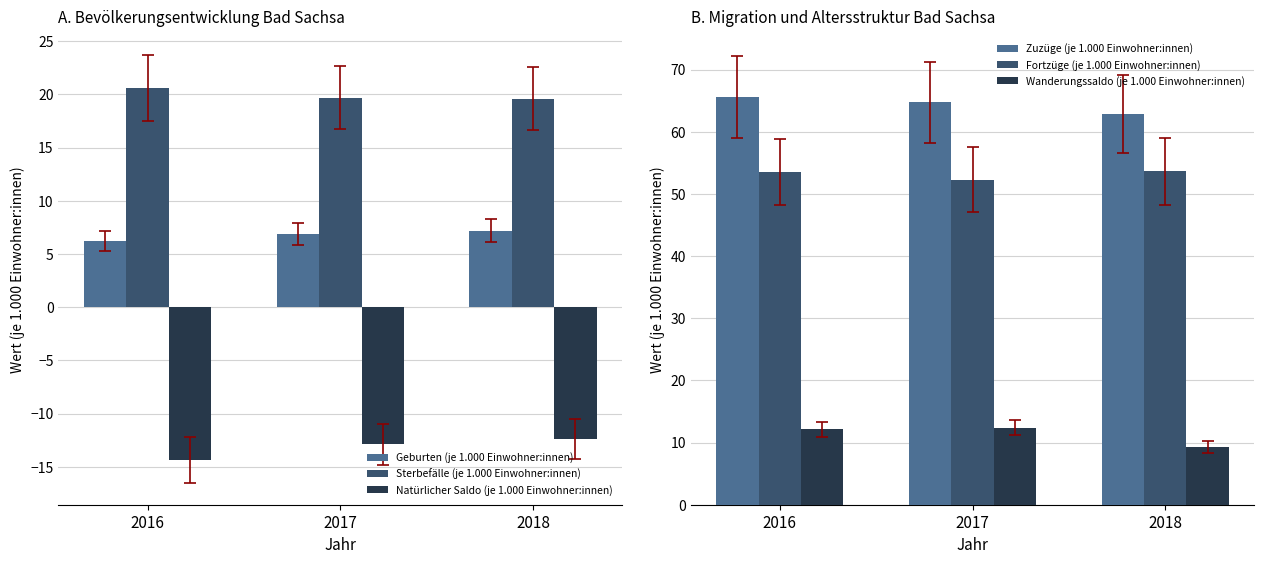

What is the sum of all Wanderungssaldo (je 1.000 Einwohner:innen) values?

33.8